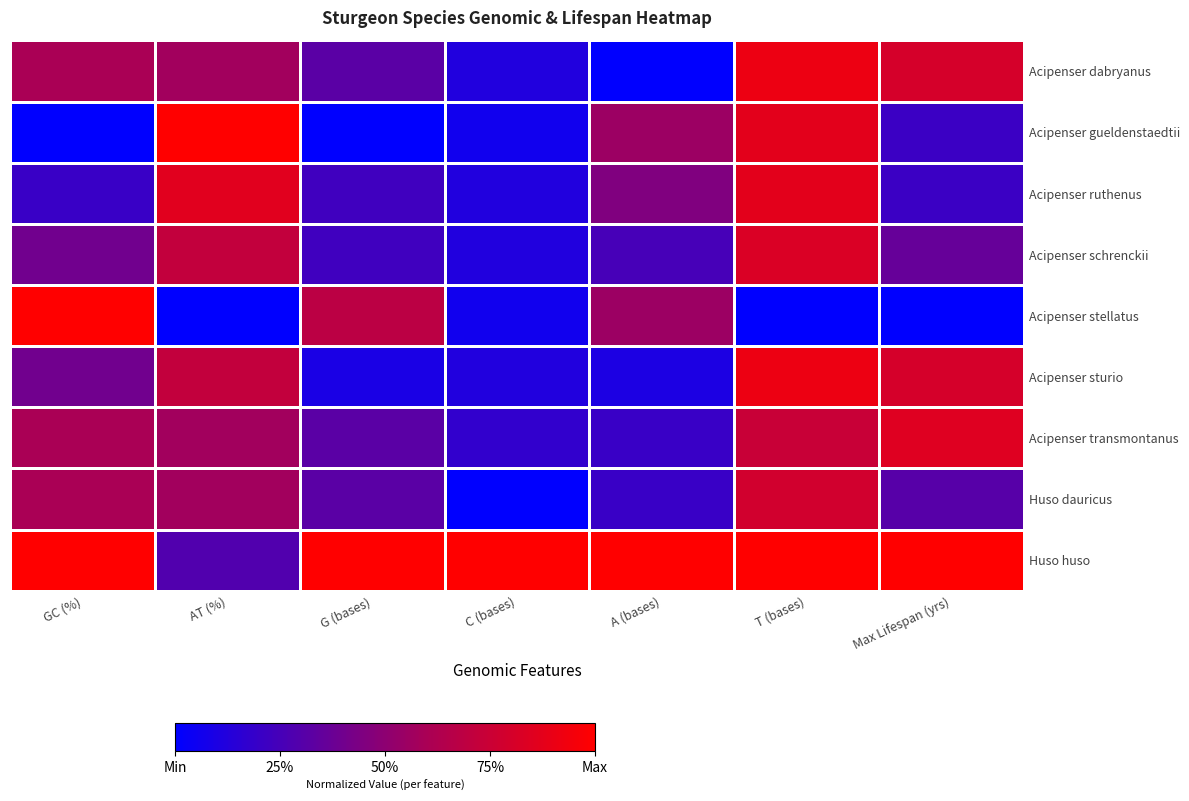

What is the total value across all series at GC (%)?

4.8